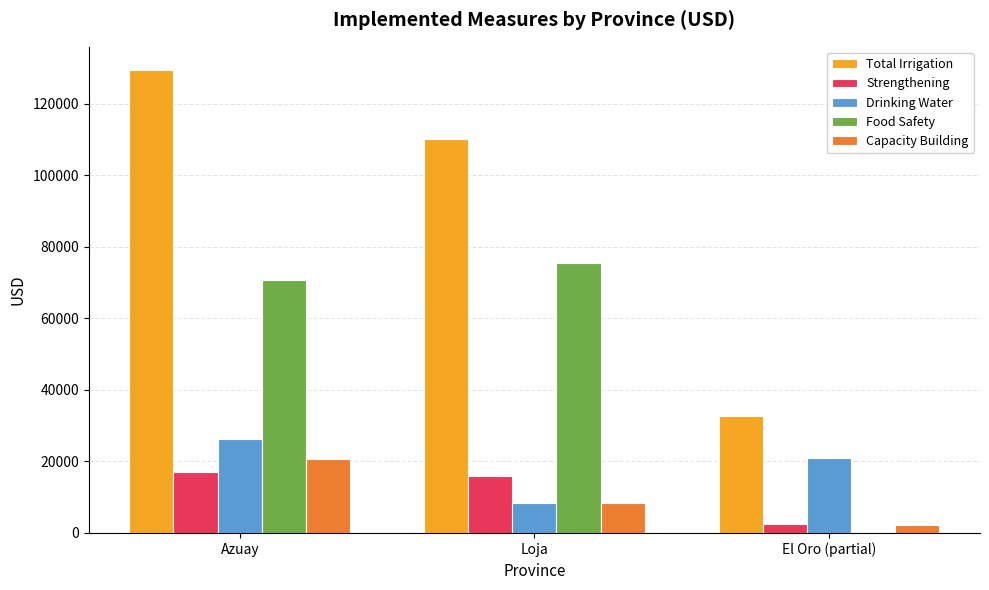

Which series has the largest total across all categories?

Total Irrigation